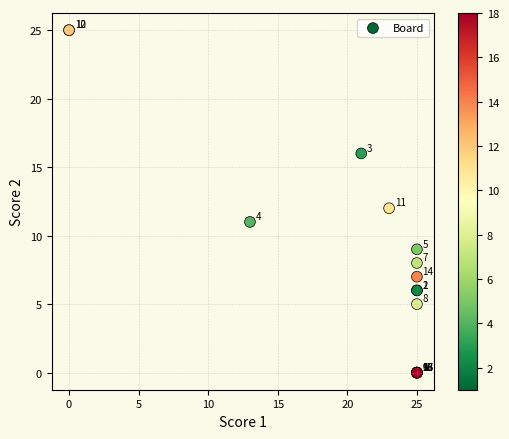

What Y value in the scatter plot is closest to 12?

12